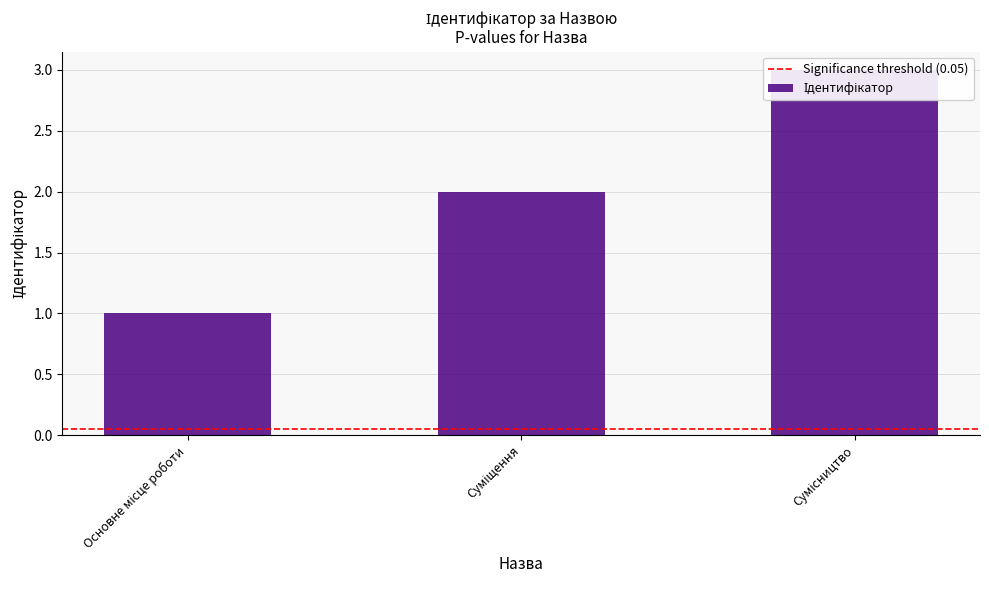

At which label does the data first exceed 2?

Сумісництво